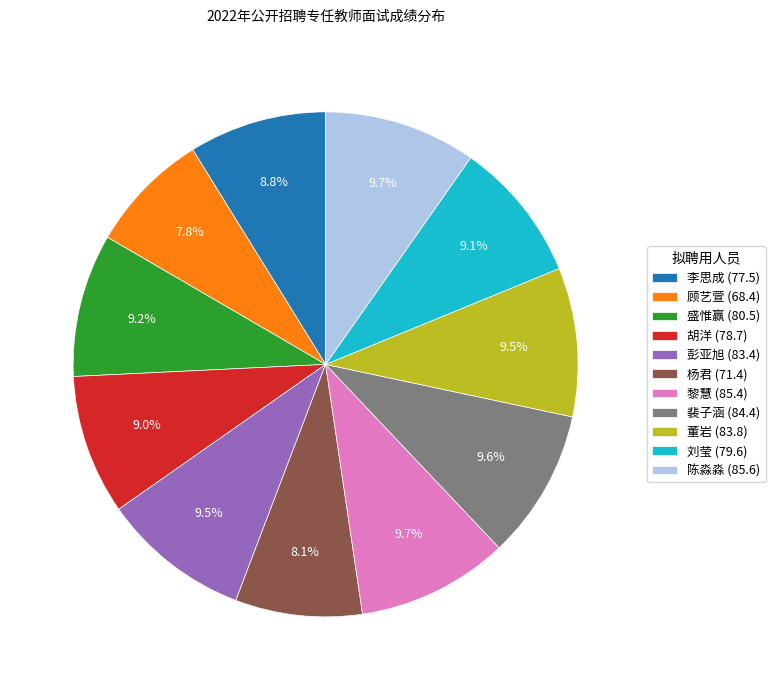

Is the sum of 彭亚旭 and 陈淼淼 greater than half?

No